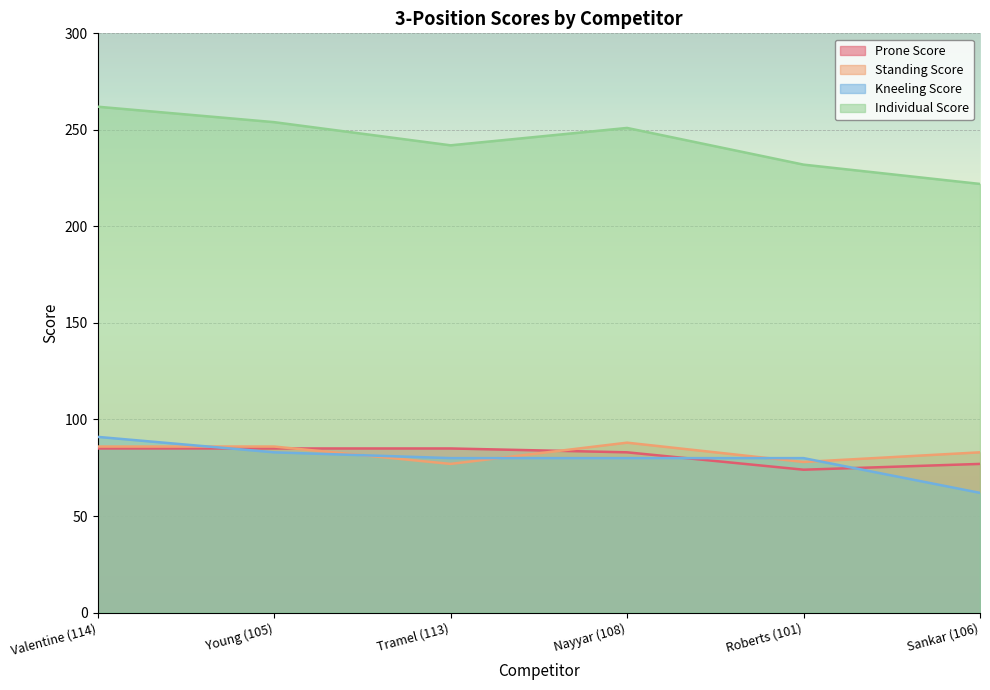

How many distinct data groups are displayed?

4